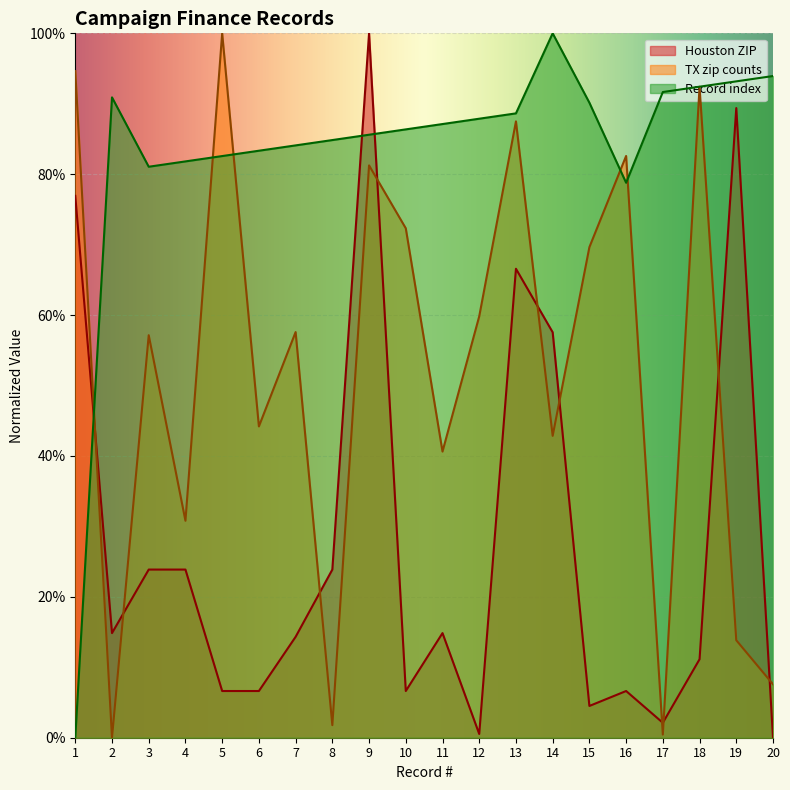

Reading right to left, list all the values displayed in this chart.

Houston: 0.0	89.4	11.1	2.1	6.6	4.5	57.6	66.6	0.5	14.9	6.6	100.0	23.9	14.3	6.6	6.6	23.9	23.9	14.9	76.9
TX_zip_counts: 7.6	13.8	92.4	0.4	82.6	69.6	42.9	87.5	59.8	40.6	72.3	81.2	1.8	57.6	44.2	100.0	30.8	57.1	0.0	94.6
Record_index: 93.9	93.2	92.4	91.7	78.8	90.2	100.0	88.6	87.9	87.1	86.4	85.6	84.8	84.1	83.3	82.6	81.8	81.1	90.9	0.0